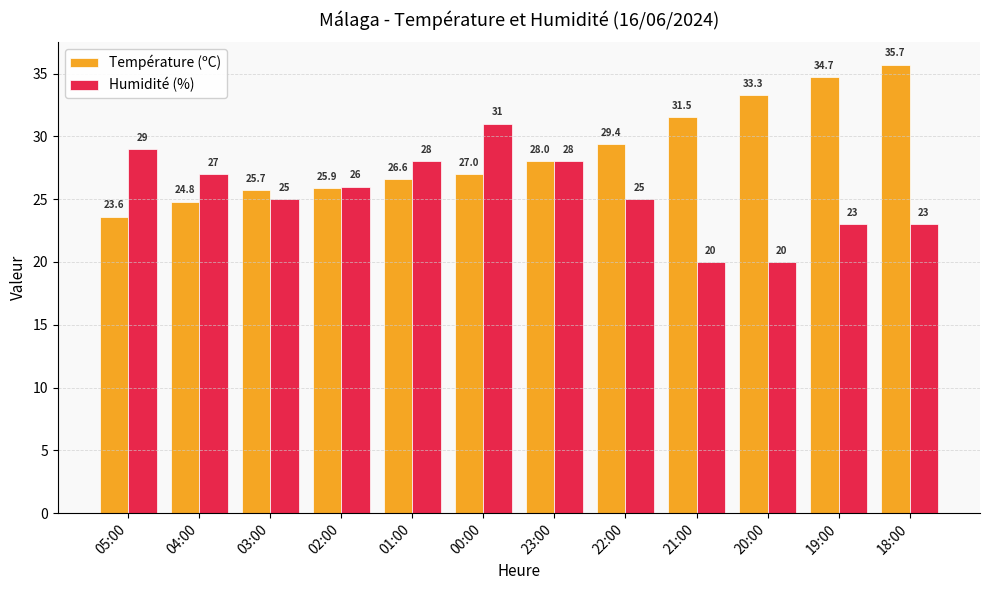

Is it true that Humidité (%) equals 28.0 at 23:00?

True